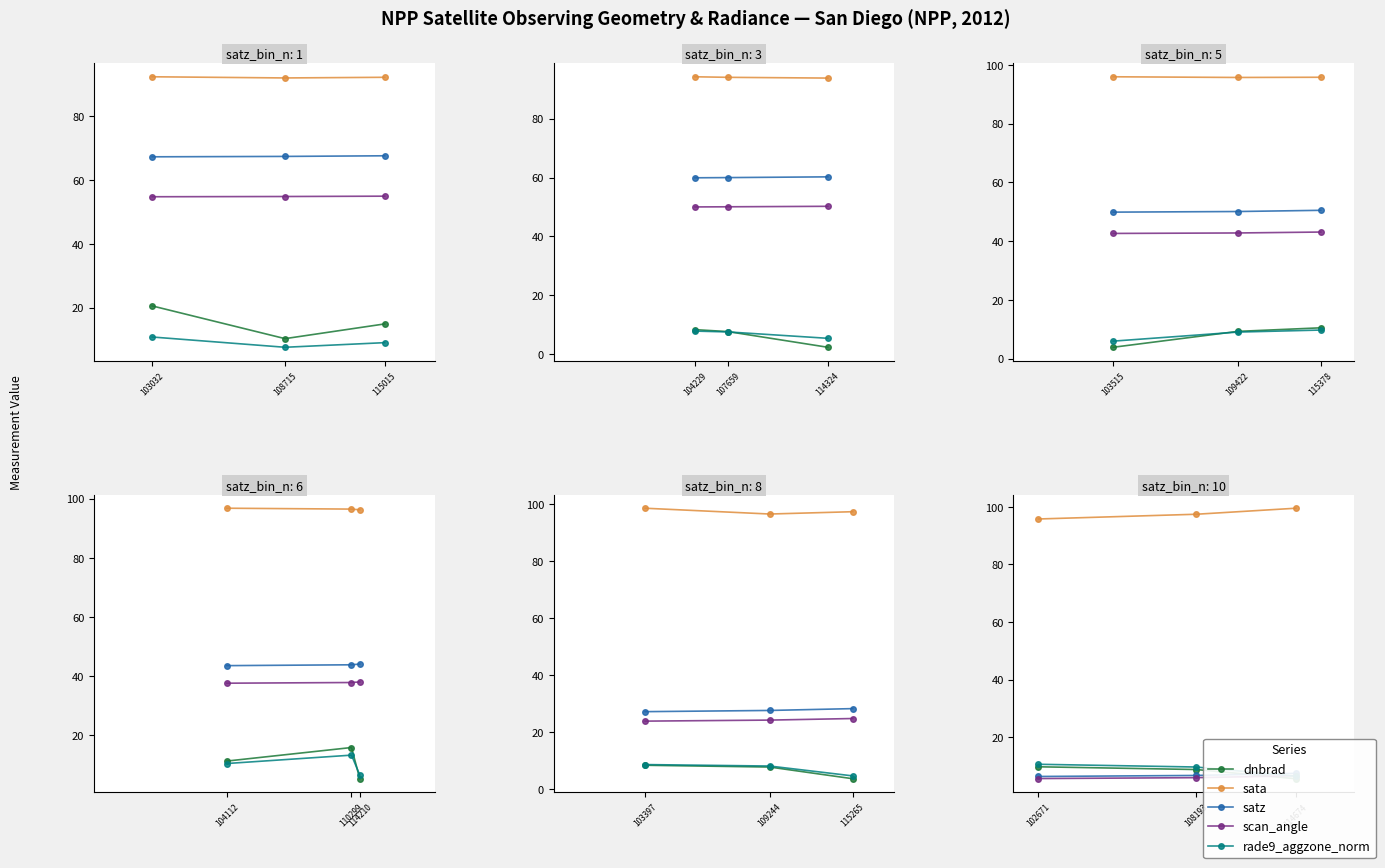

How many lines are shown in the chart?

5